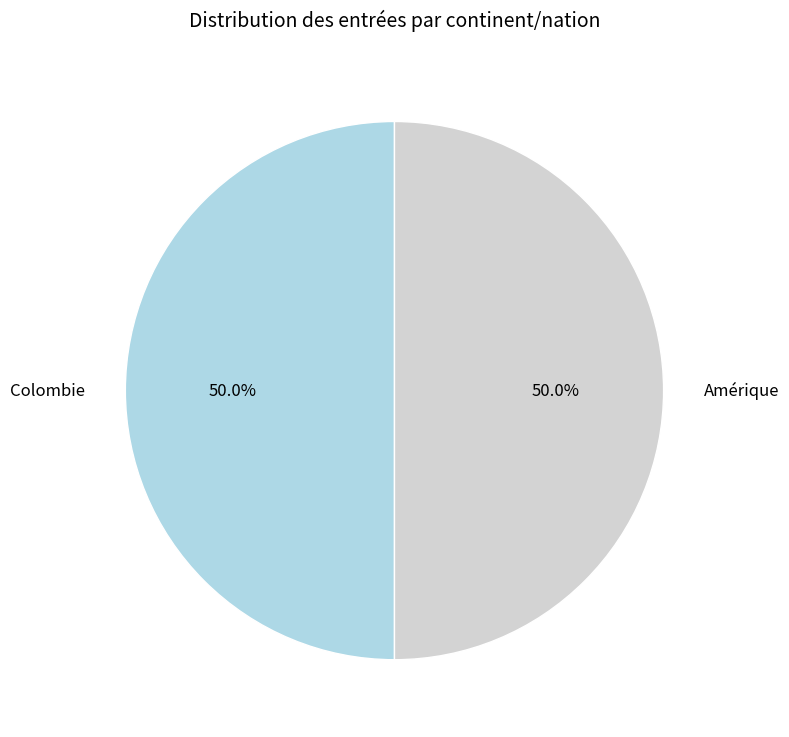

What percentage do Colombie and Amérique together represent?

100.0%